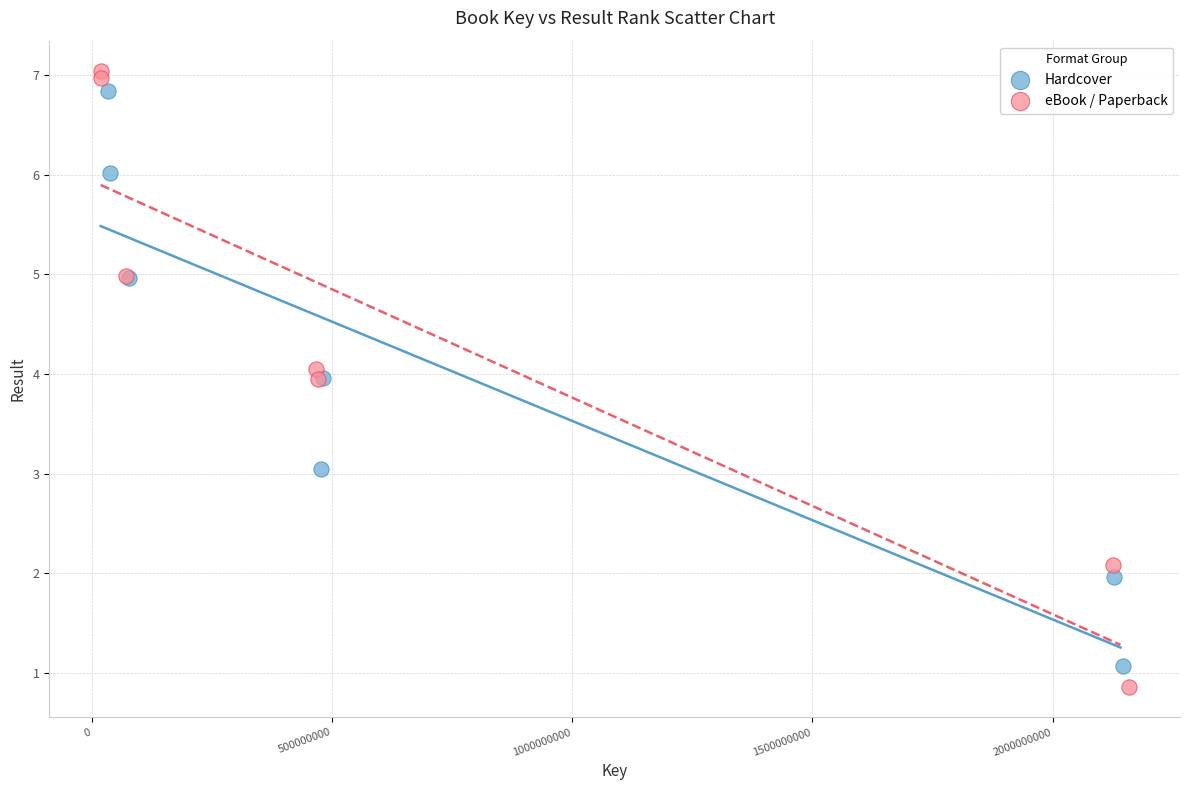

Which series reaches the minimum Y coordinate?

eBook / Paperback